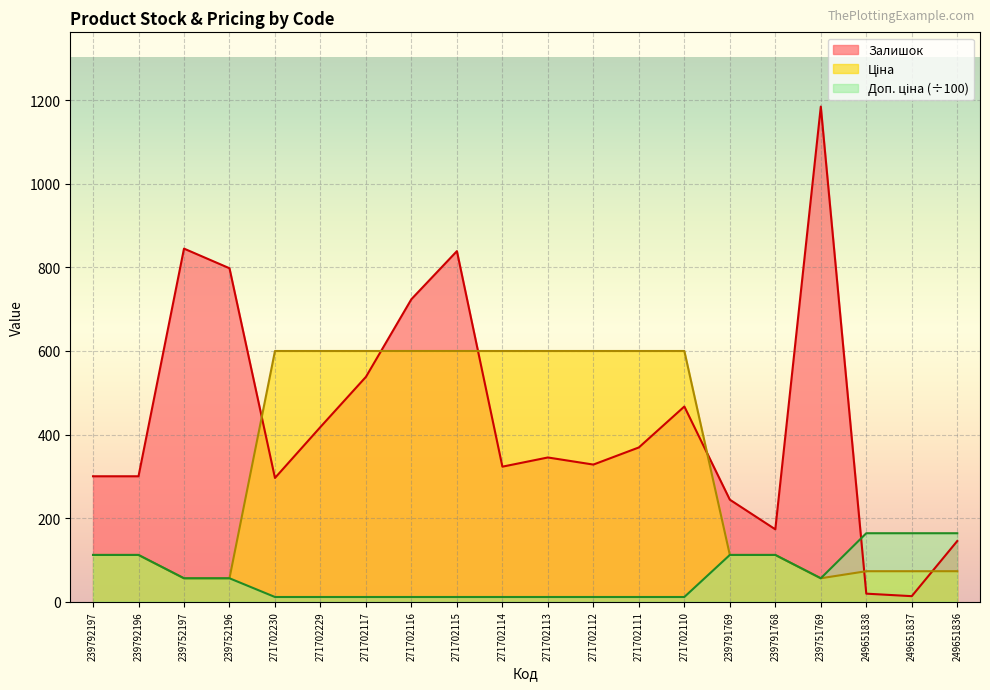

The value of Доп. ціна at 249651837 is 163.7. True or false?

True